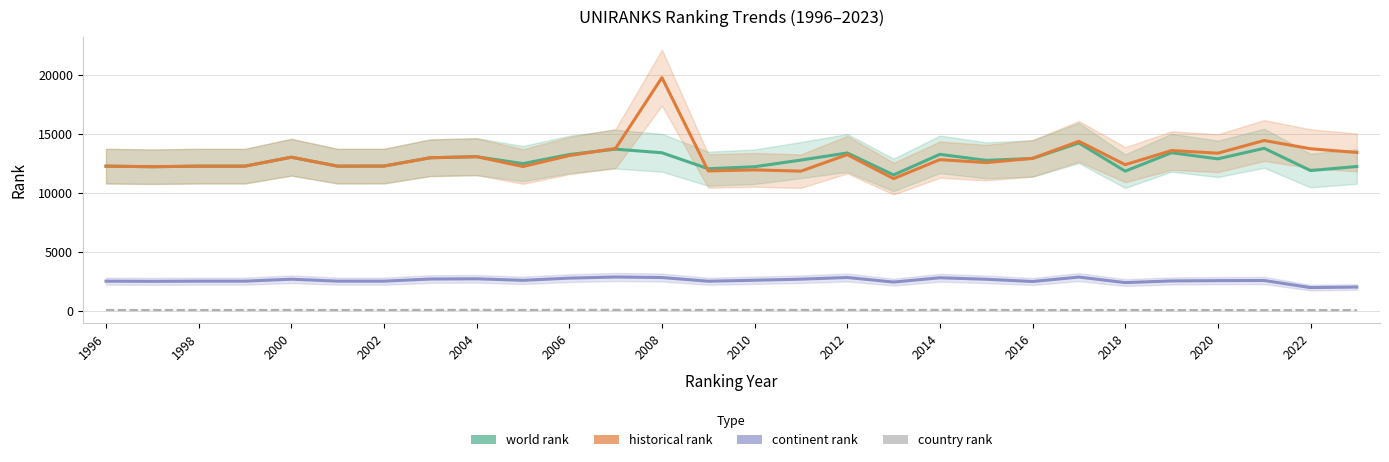

Is the value of world rank at 2006 greater than the value of historical rank at 22?

No